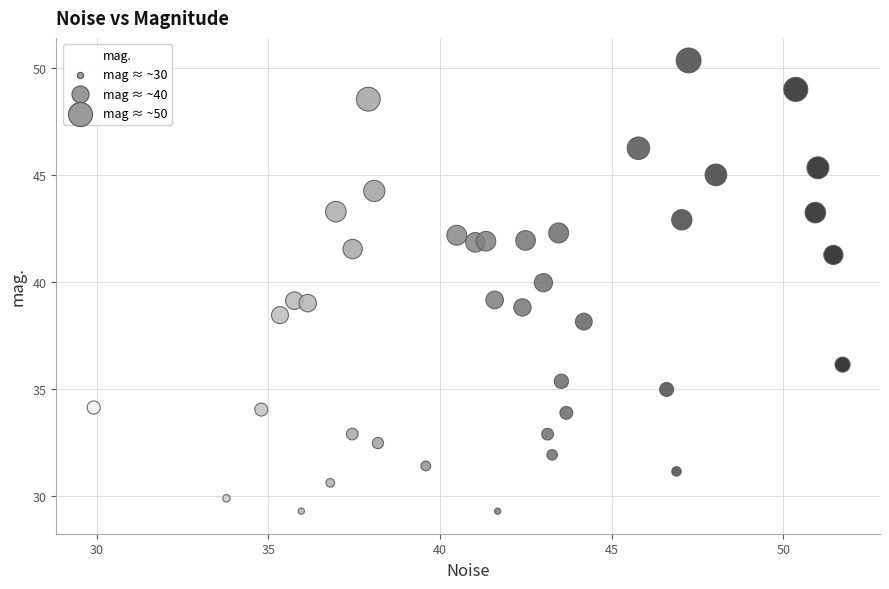

What is the range of Y values (max minus min)?

21.1